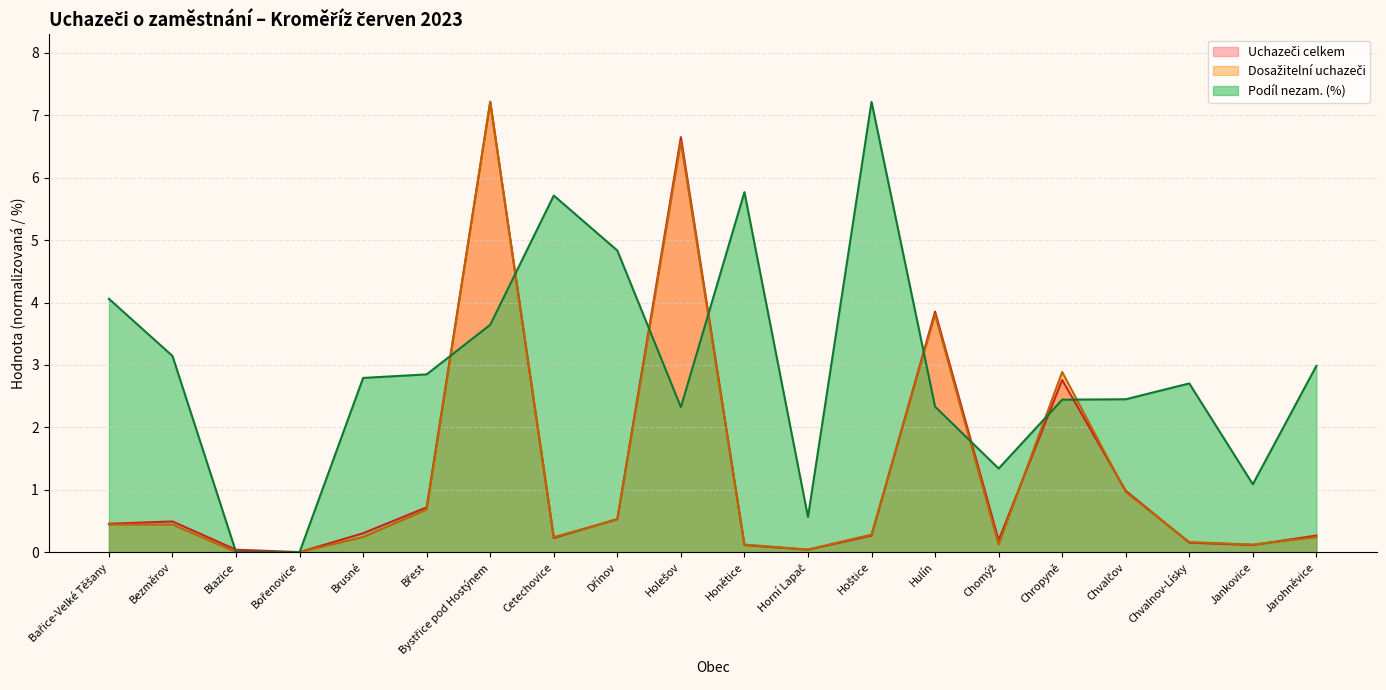

At which label does Podíl nezam. (%) reach its peak?

Hoštice